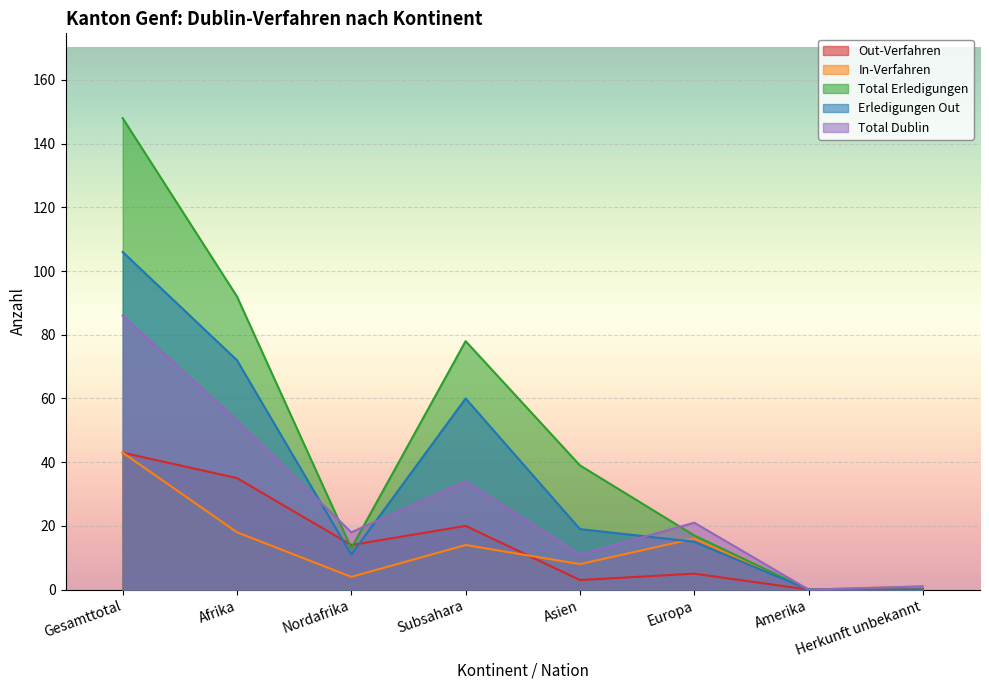

List the labels in order of Out-Verfahren value, smallest first.

Amerika, Herkunft unbekannt, Asien, Europa, Nordafrika, Subsahara, Afrika, Gesamttotal